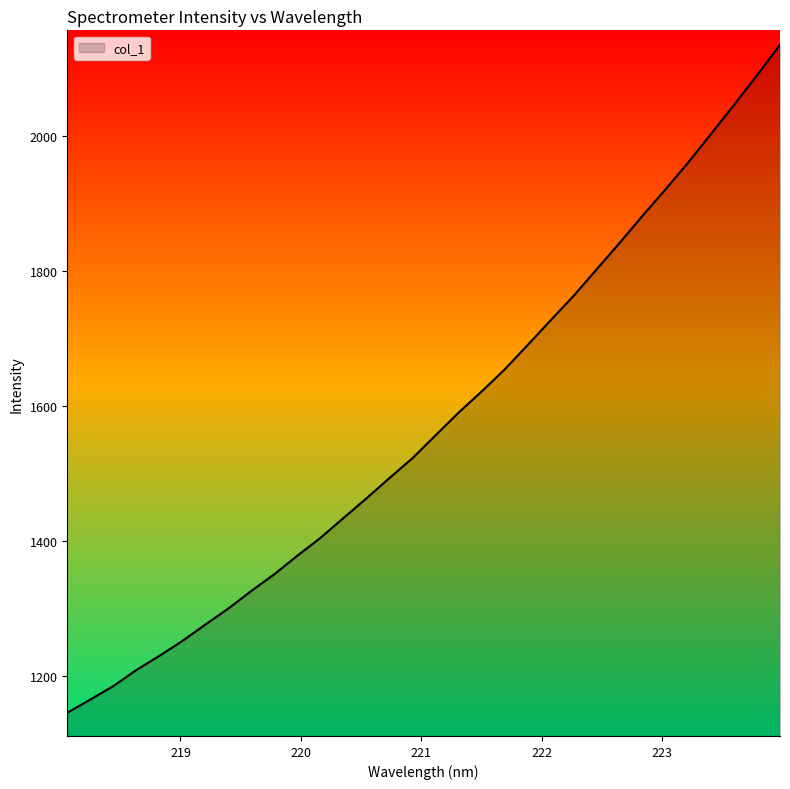

What is the minimum value shown in the chart?

1146.2